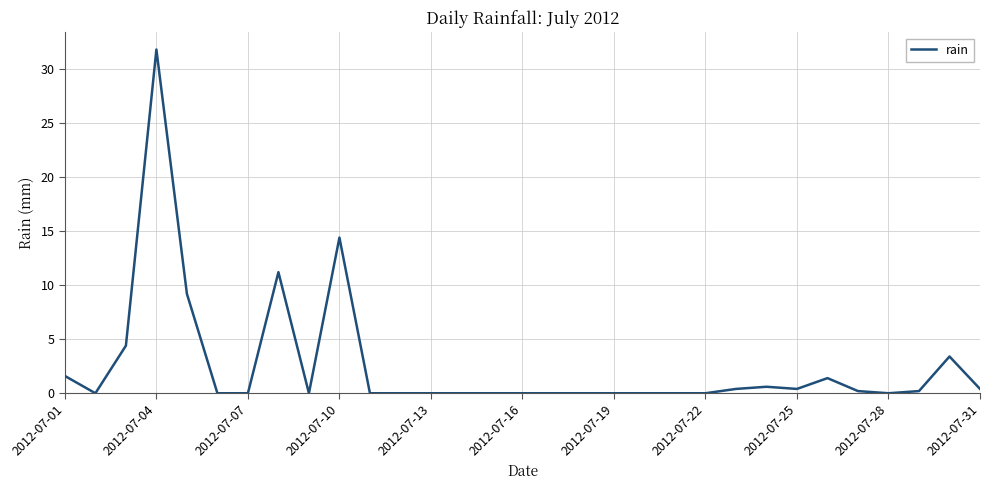

What is the maximum value shown in the chart?

31.8